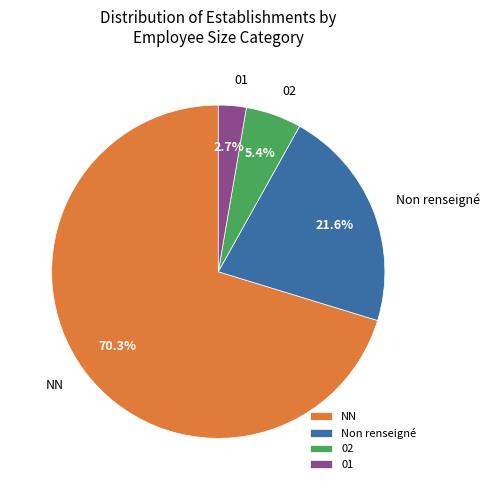

How many slices are in this pie chart?

4